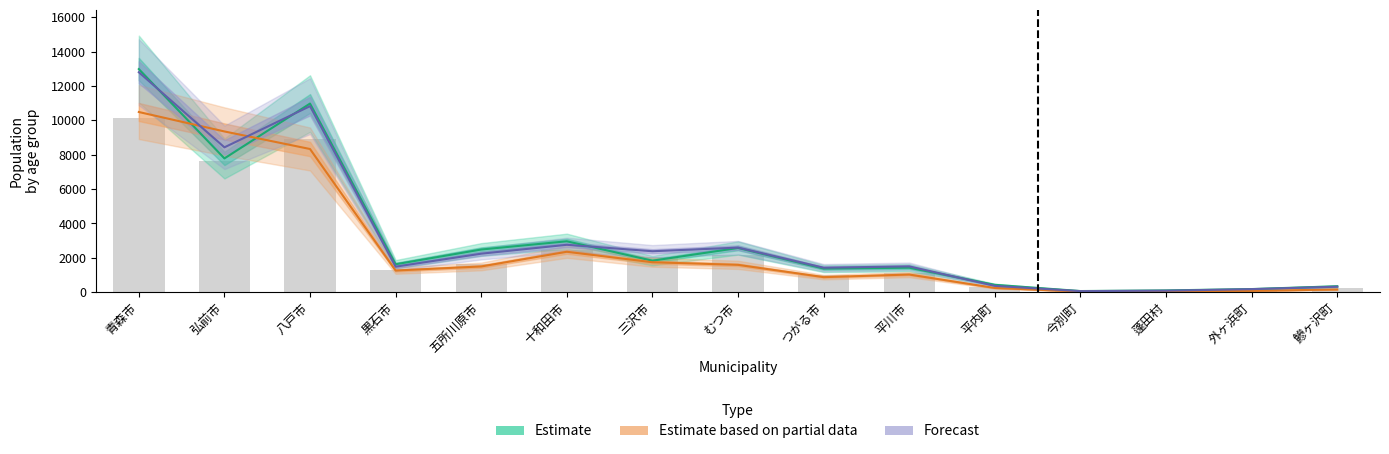

How many data points in Estimate based on partial data are less than 1262?

7